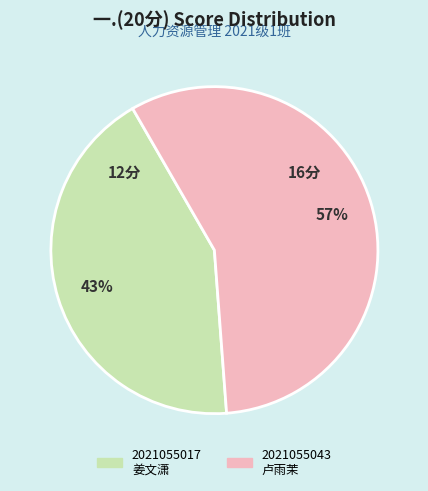

Is it true that 2021055043 卢雨茉 is 57% of the pie?

True